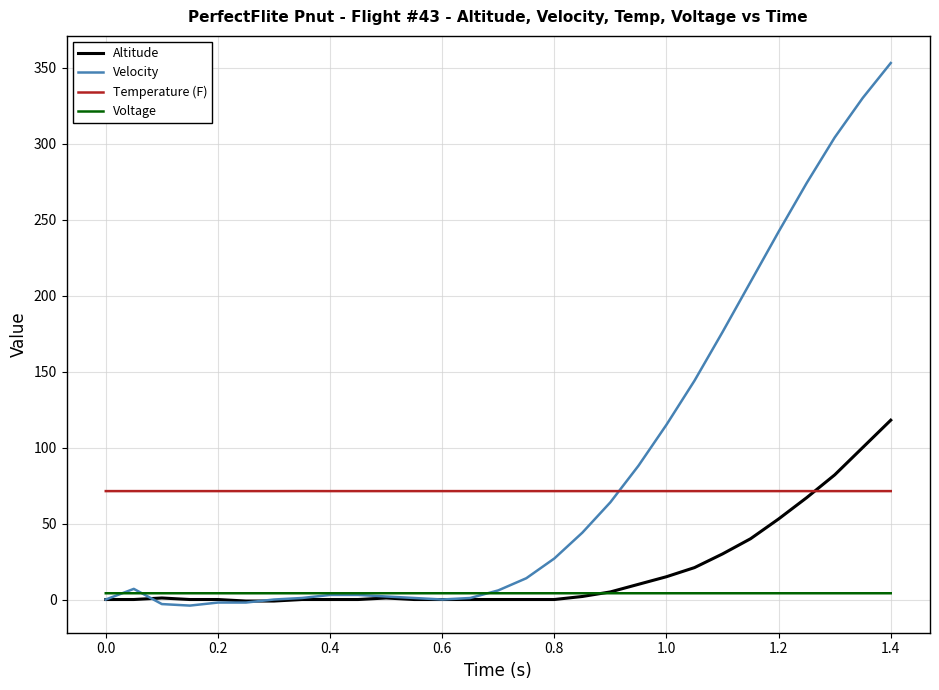

What is the greatest value displayed?

353.0